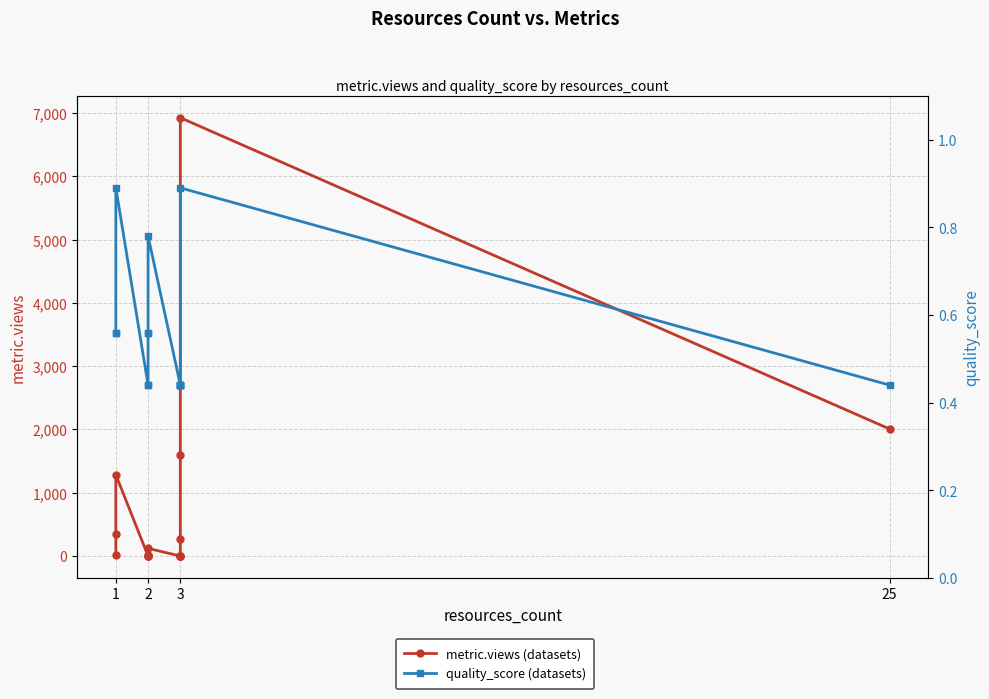

What is the maximum value shown in the chart?

6927.0